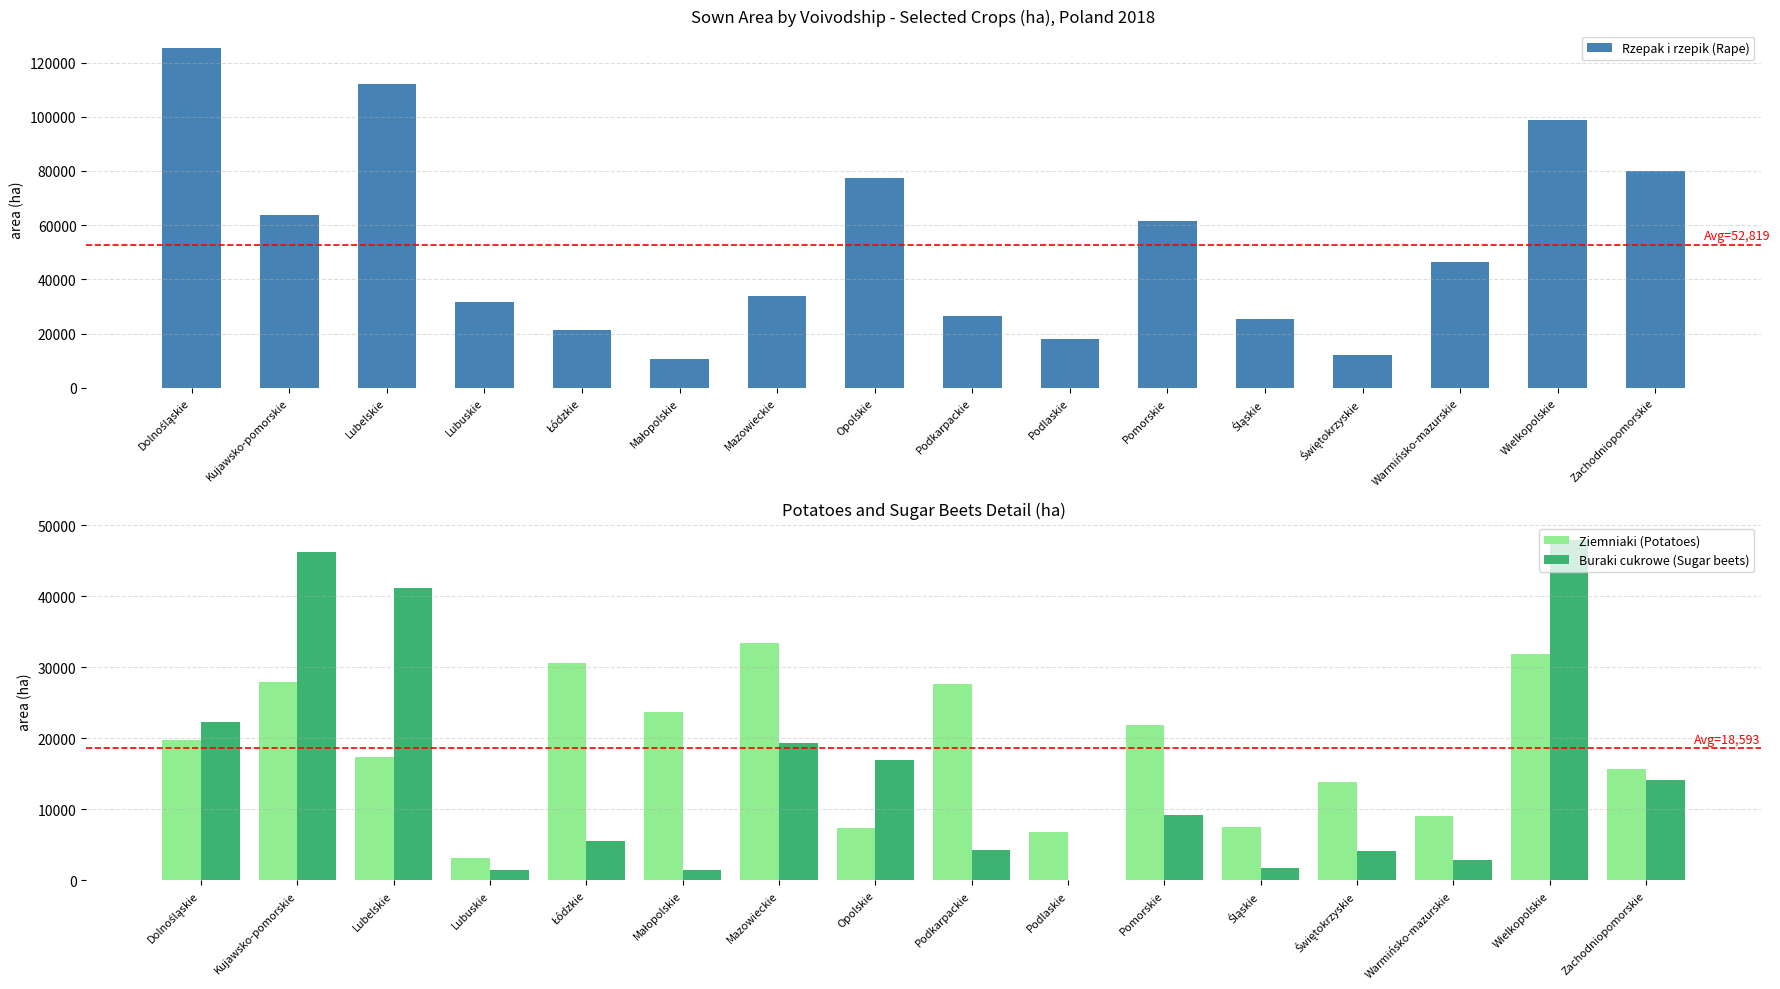

The value of Rzepak i rzepik (Rape) at Lubelskie is 182276. True or false?

False